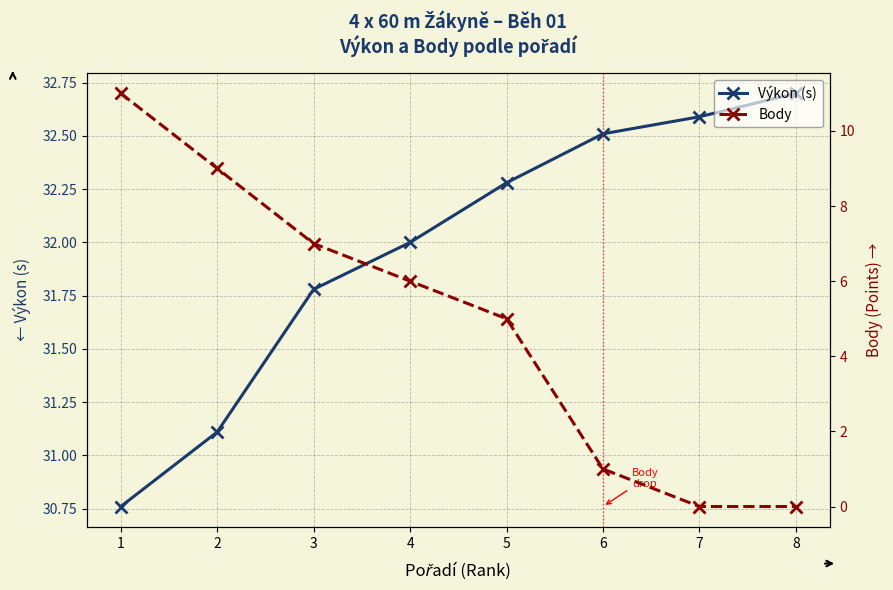

Between 6 and 8, which is larger?

8